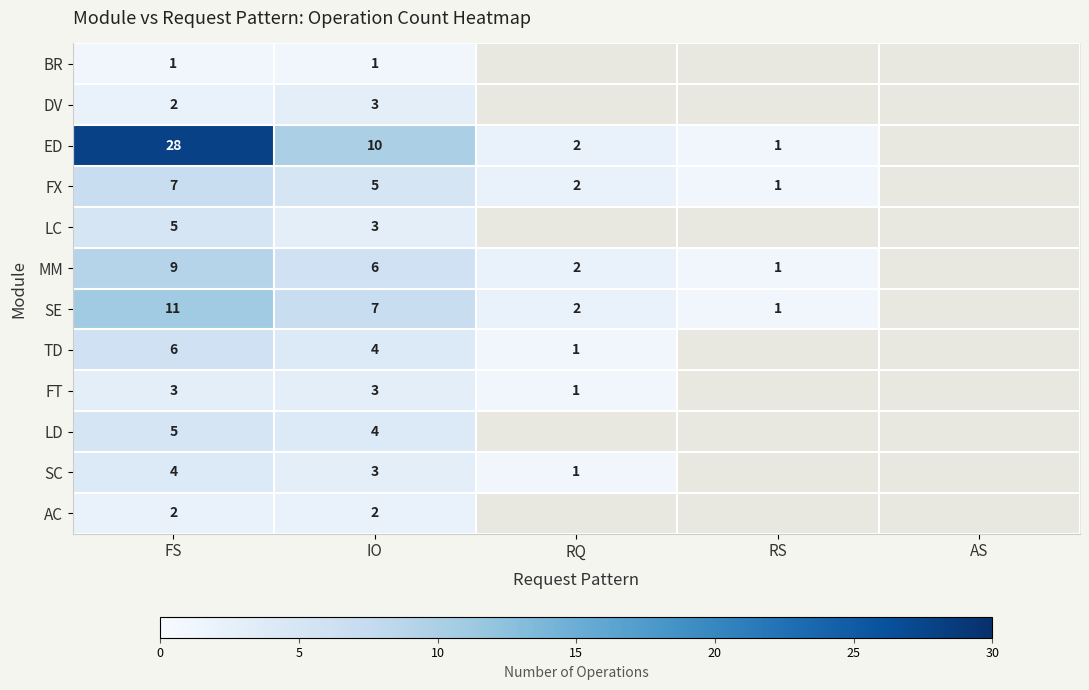

What is the spread (max minus min) of values at IO?

9